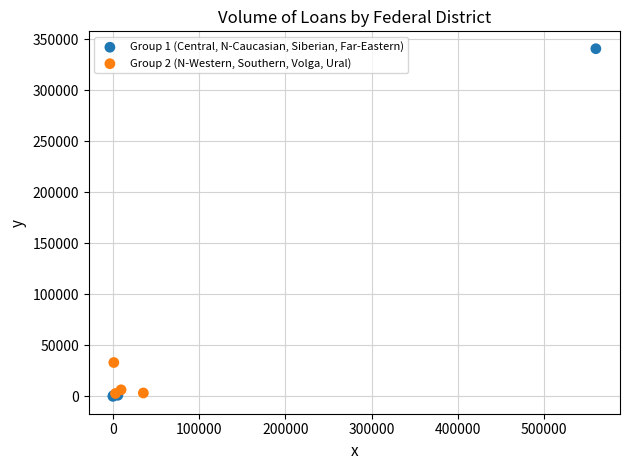

Which series reaches the maximum Y coordinate?

Group 1 (Central, N-Caucasian, Siberian, Far-Eastern)